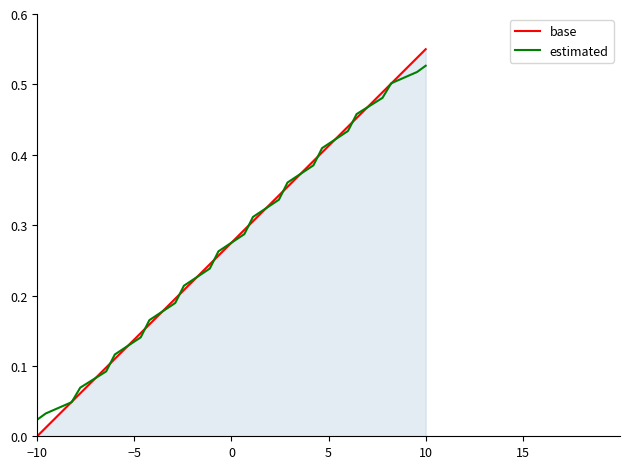

Which series has the widest spread of values?

base